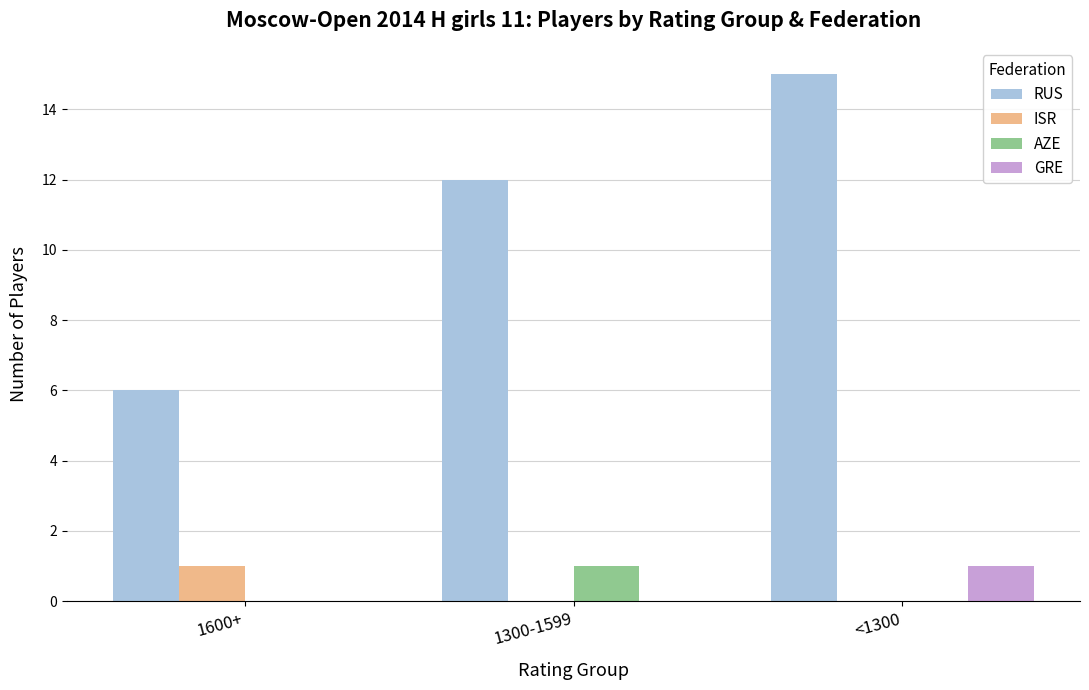

How many ISR values are between 0 and 1?

3